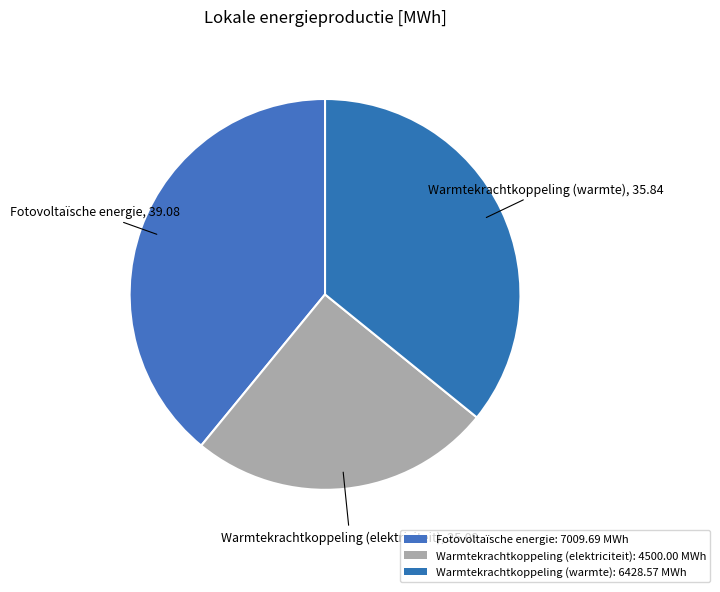

Approximately how many times larger is the value at Warmtekrachtkoppeling (elektriciteit) compared to Fotovoltaïsche energie?

0.6